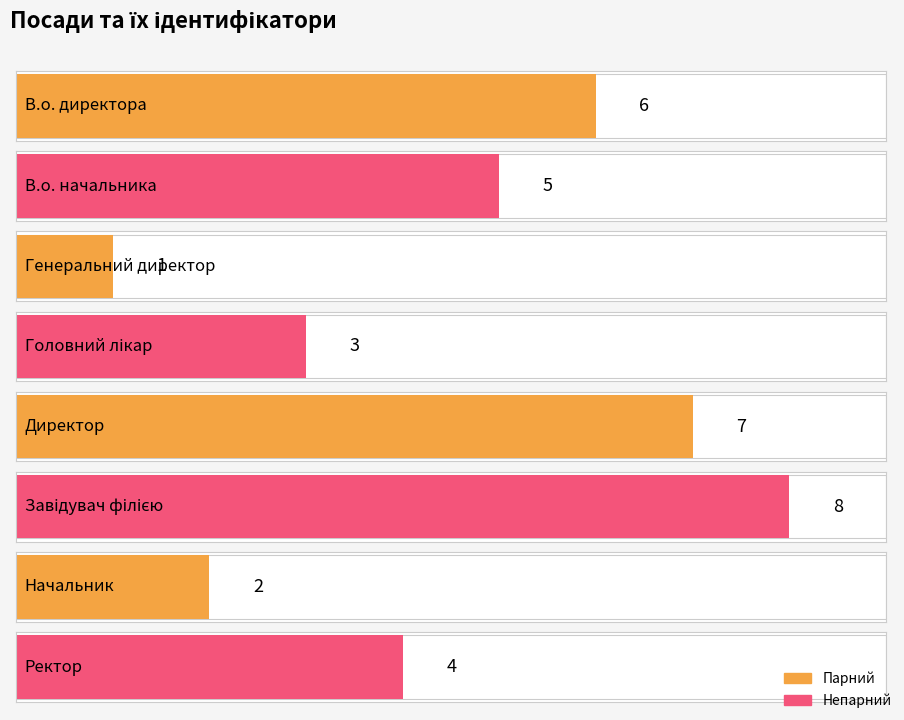

What is the change in value from В.о. начальника to Начальник?

-3